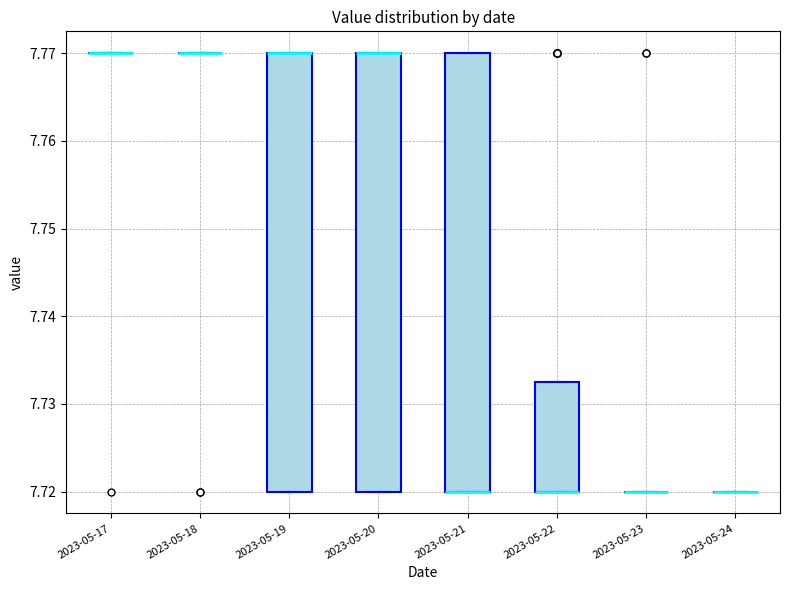

Reading left to right, transcribe this box plot: for each box, give where its median line is, the range the box spans, and where its two whiskers end, as read against the y-axis. The values are not printed on the chart, so give them approximately, as read against the axis.

2023-05-17: box collapsed to a line at 7.770, whiskers 7.770 to 7.770
2023-05-18: box collapsed to a line at 7.770, whiskers 7.770 to 7.770
2023-05-19: median 7.770 (drawn on the box's upper edge), box 7.720 to 7.770, whiskers 7.720 to 7.770
2023-05-20: median 7.770 (drawn on the box's upper edge), box 7.720 to 7.770, whiskers 7.720 to 7.770
2023-05-21: median 7.720 (drawn on the box's lower edge), box 7.720 to 7.770, whiskers 7.720 to 7.770
2023-05-22: median 7.720 (drawn on the box's lower edge), box 7.720 to 7.733, whiskers 7.720 to 7.733
2023-05-23: box collapsed to a line at 7.720, whiskers 7.720 to 7.720
2023-05-24: box collapsed to a line at 7.720, whiskers 7.720 to 7.720